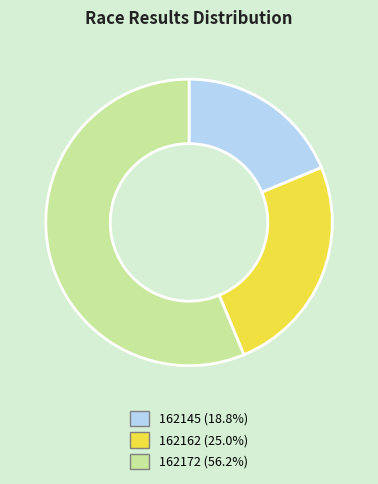

Is it true that 162162 is 18% of the pie?

False